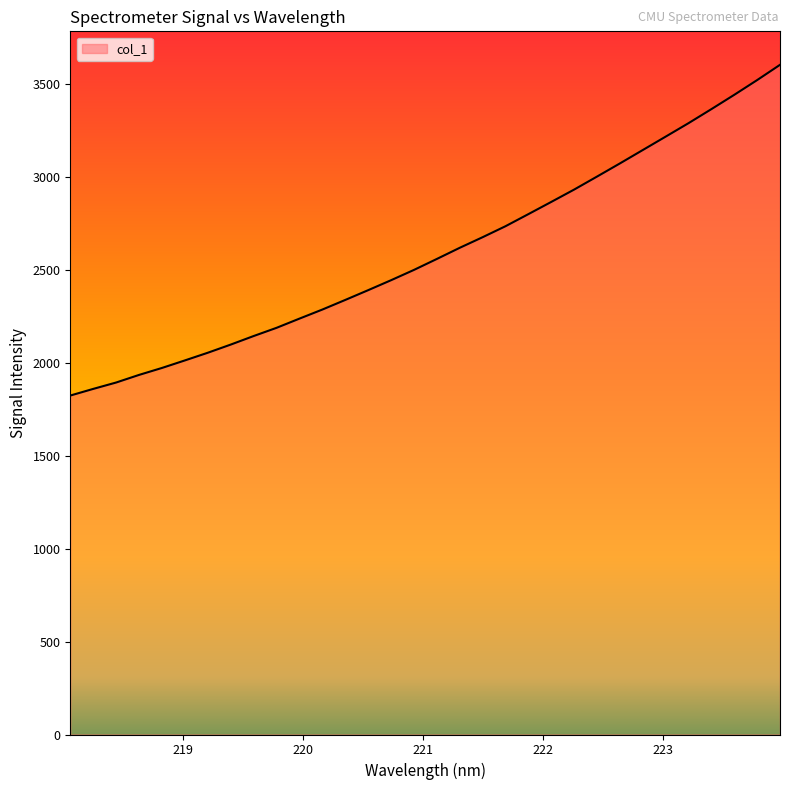

What is the maximum value shown in the chart?

3604.0